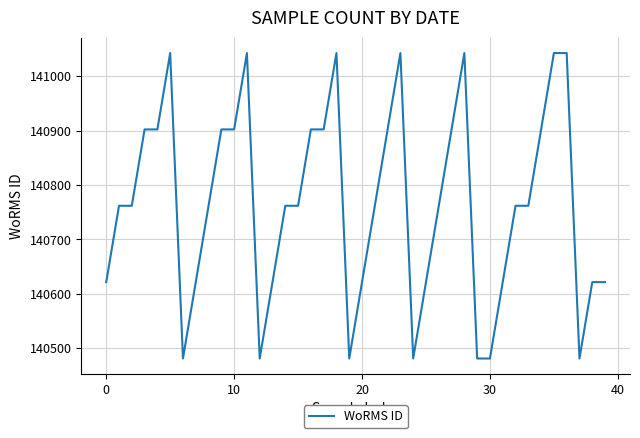

What is the difference between the maximum and second lowest values?

561.9